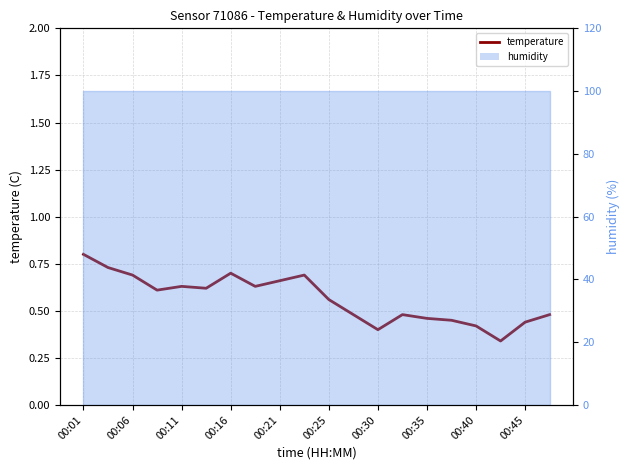

The value at 00:25 is 0.2. True or false?

False